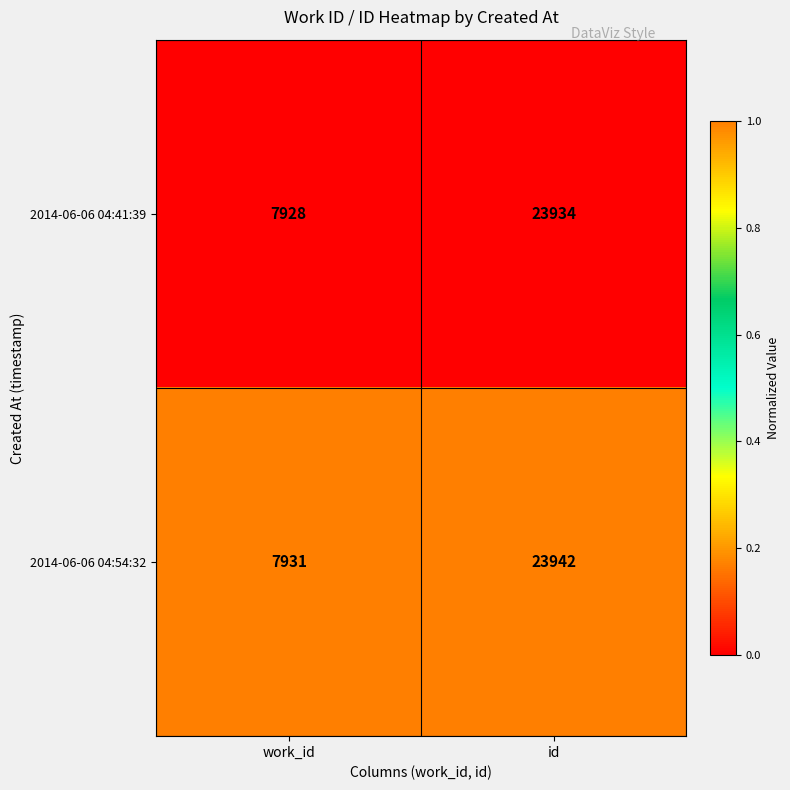

Reading right to left, transcribe all the data shown in this chart.

2014-06-06 04:41:39: id=23934	work_id=7928
2014-06-06 04:54:32: id=23942	work_id=7931